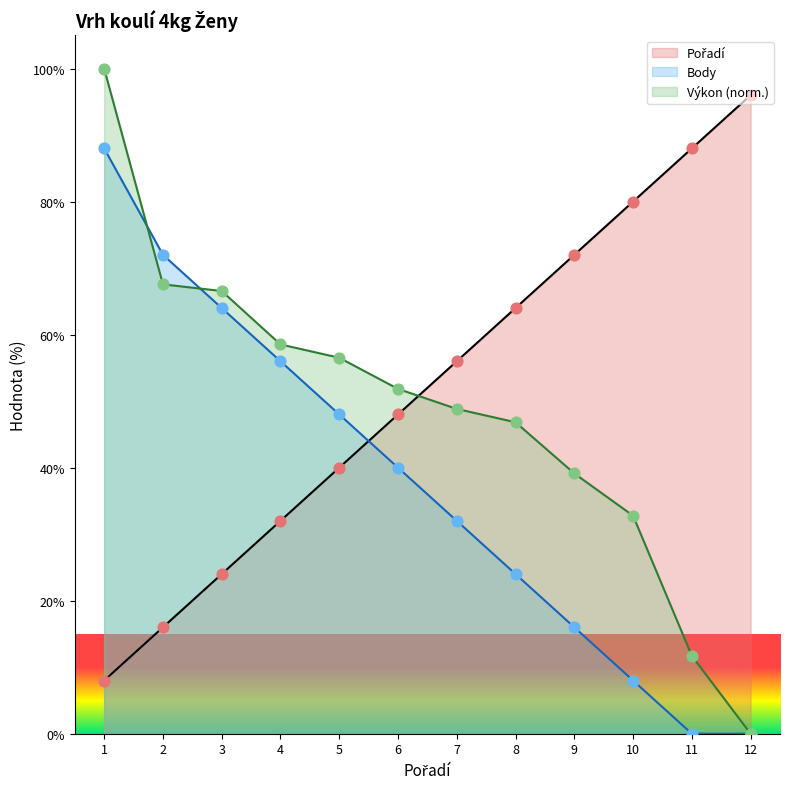

Which series contains the highest Y value?

Výkon